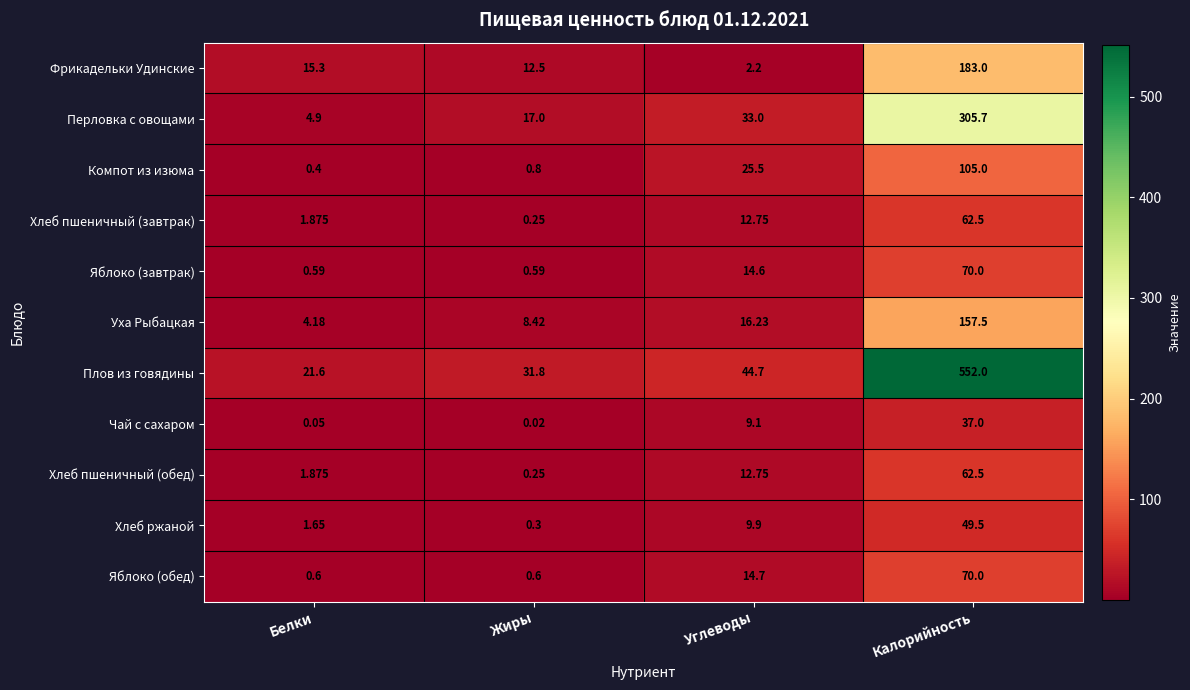

Which series has the largest range (max minus min)?

Плов из говядины